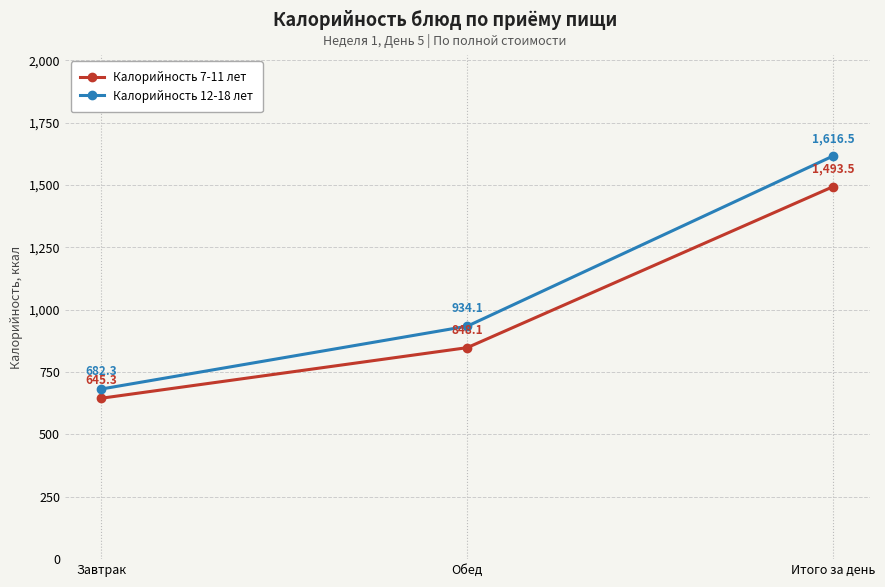

At which category is the sum across all series the highest?

Итого за день